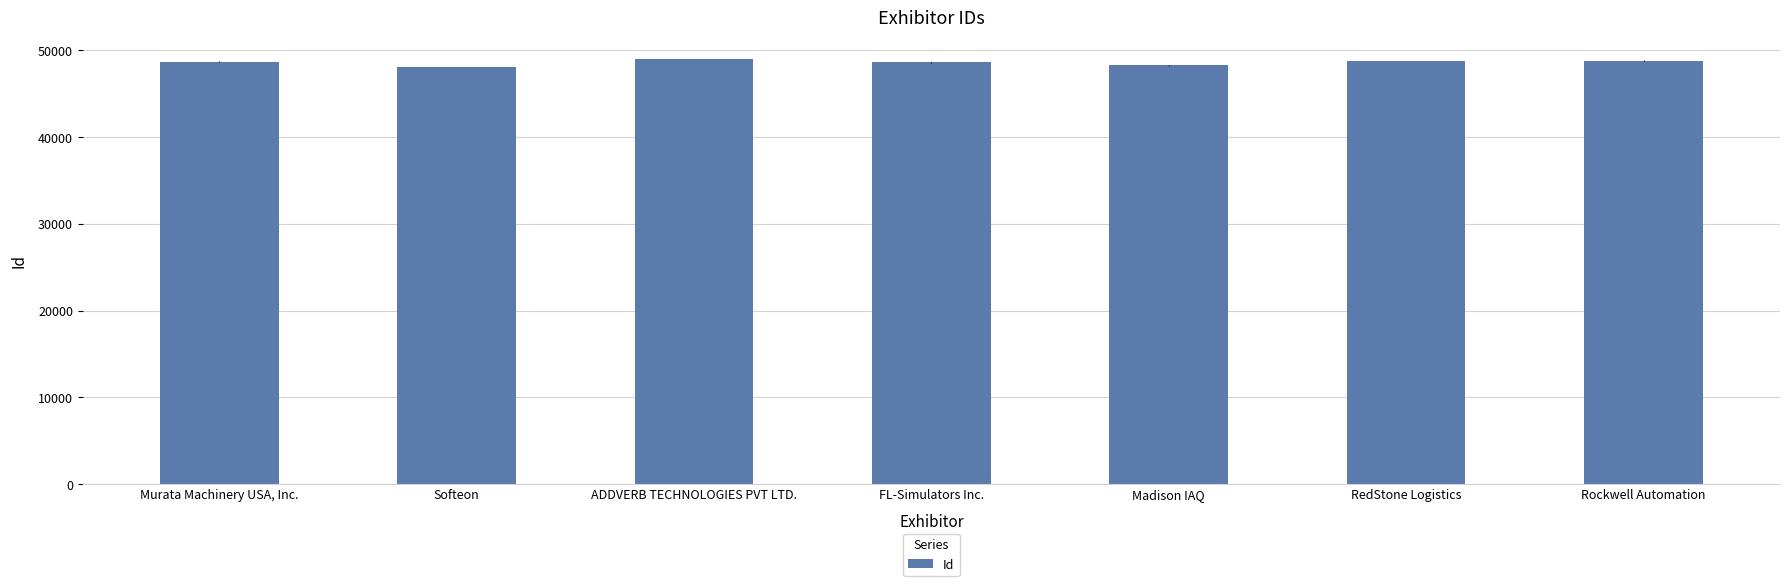

What is the value of the 1st bar from the left?

48715